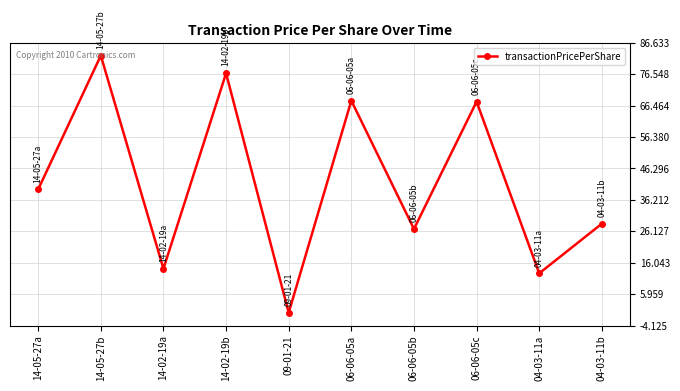

True or false: the data shows 37.6 at 06-06-05b.

False